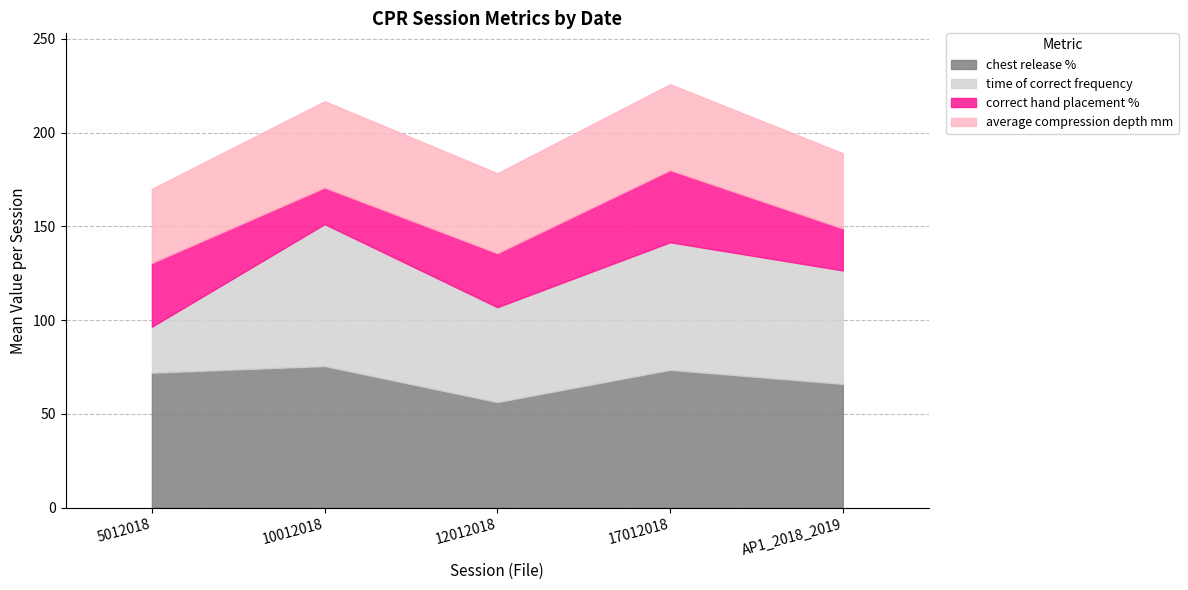

Read the average compression depth mm value at 12012018.

42.6